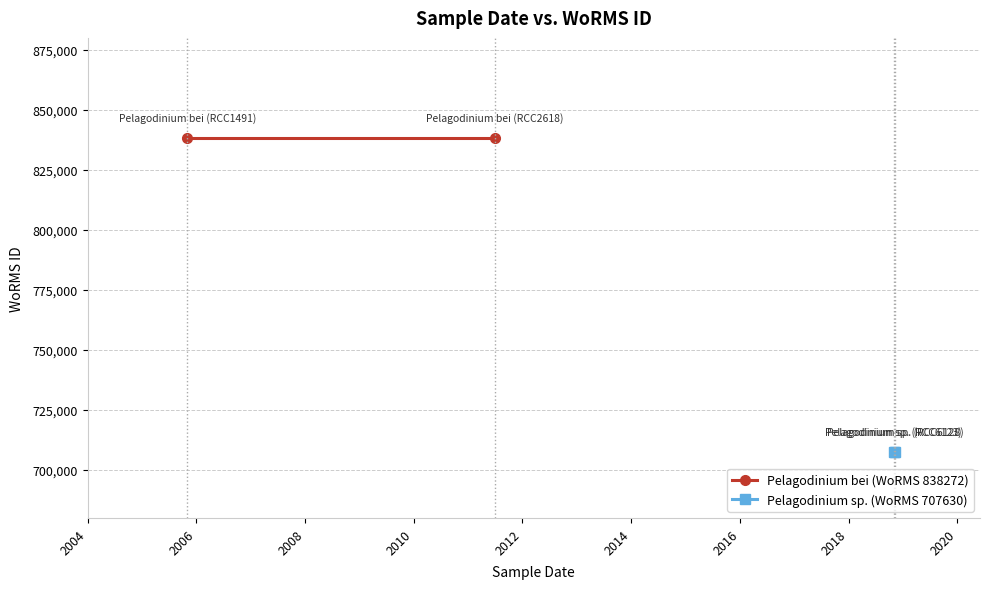

Reading left to right, transcribe all the data shown in this chart.

Pelagodinium bei (WoRMS 838272): 838272	838272
Pelagodinium sp. (WoRMS 707630): 707630	707630